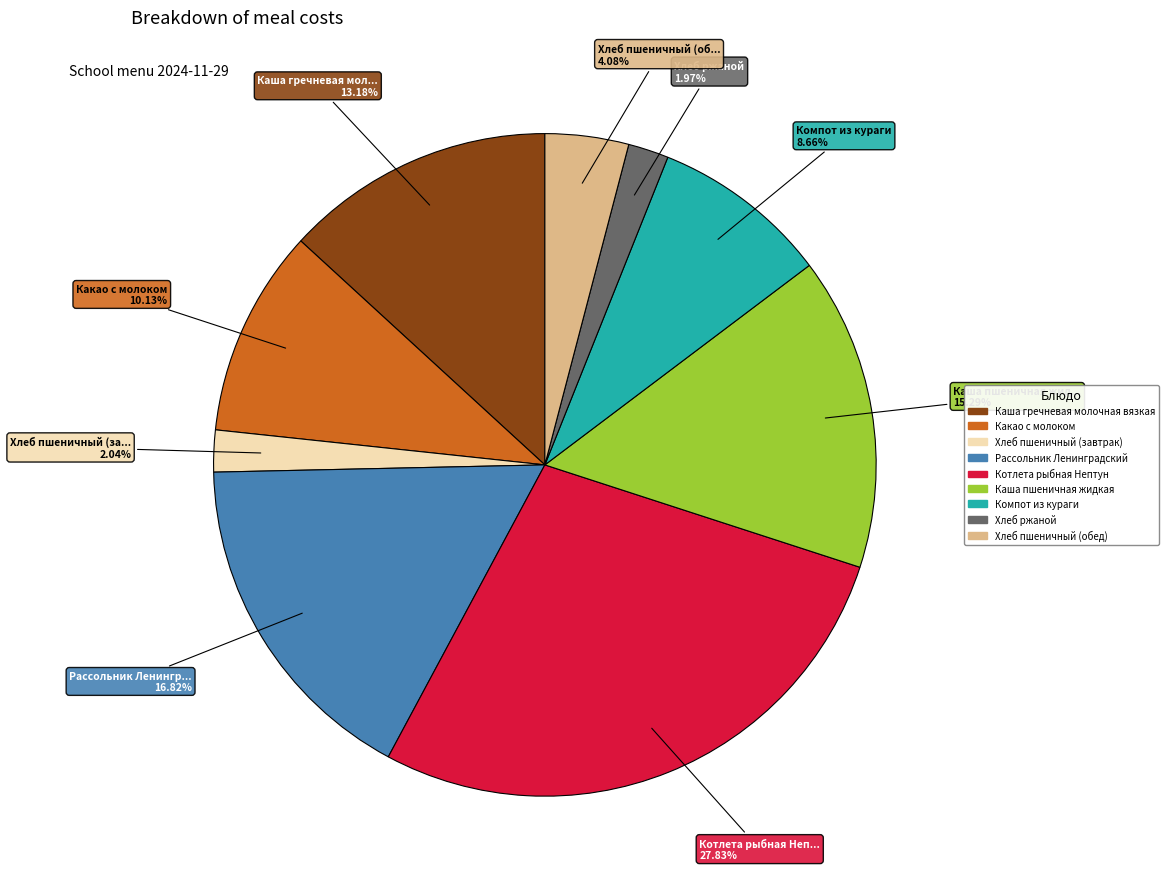

Is the sum of Каша гречневая молочная вязкая and Хлеб ржаной greater than half?

No